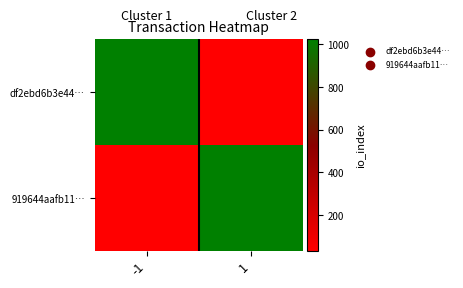

At -1, list the series in order from largest to smallest.

df2ebd6b3e44…, 919644aafb11…